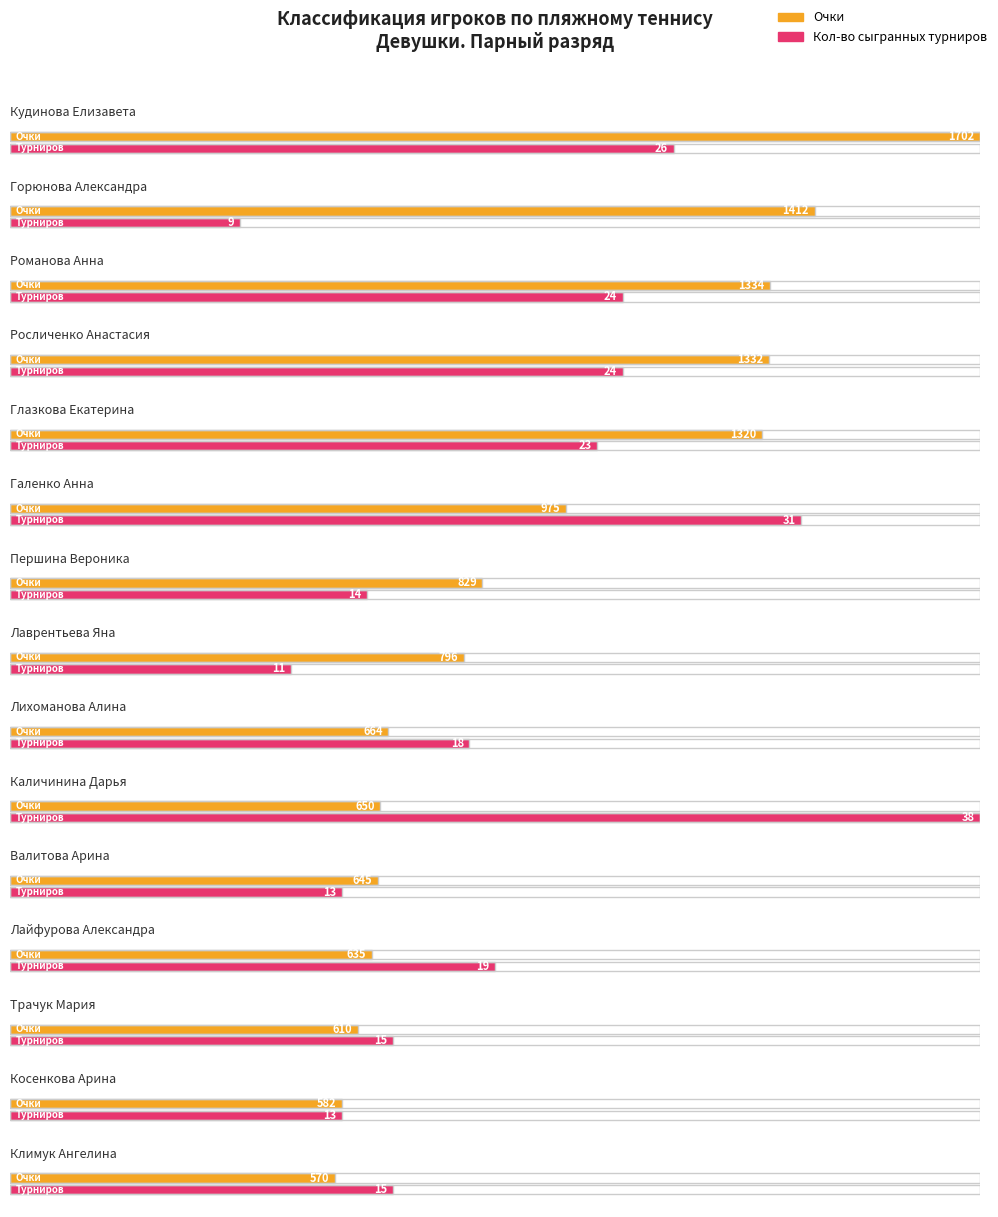

True or false: Очки has a value of 2301 at Кудинова Елизавета.

False